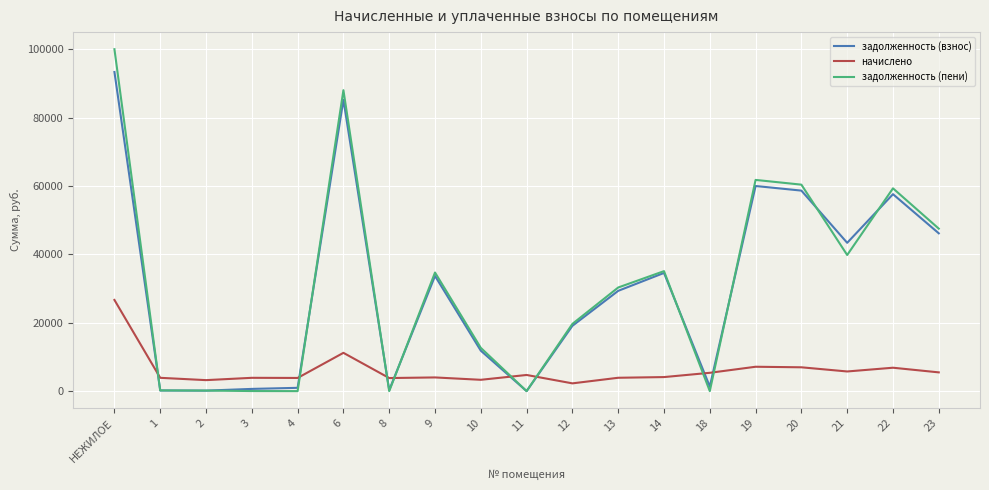

Which series ends up on top after the final intersection of задолженность (пени) and задолженность (взнос)?

задолженность (пени)